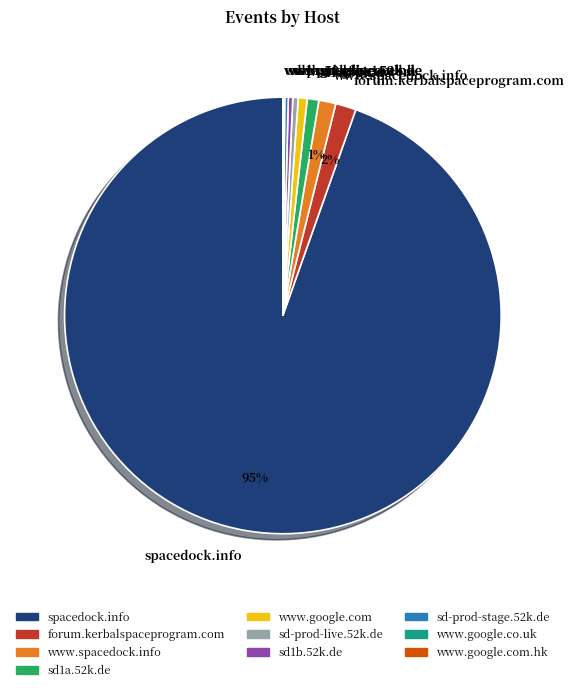

Which category has the biggest portion of the pie?

spacedock.info